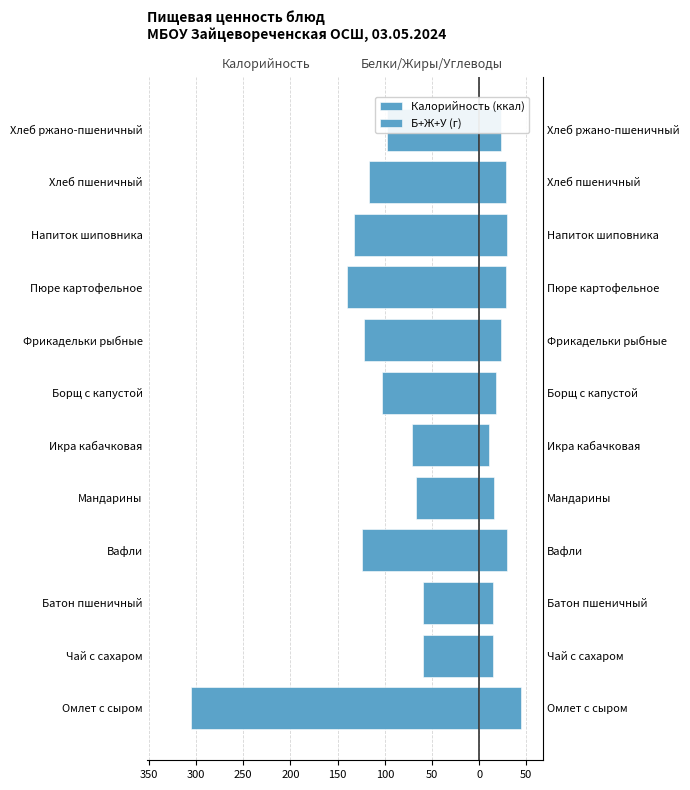

How many categories are shown in the chart?

12